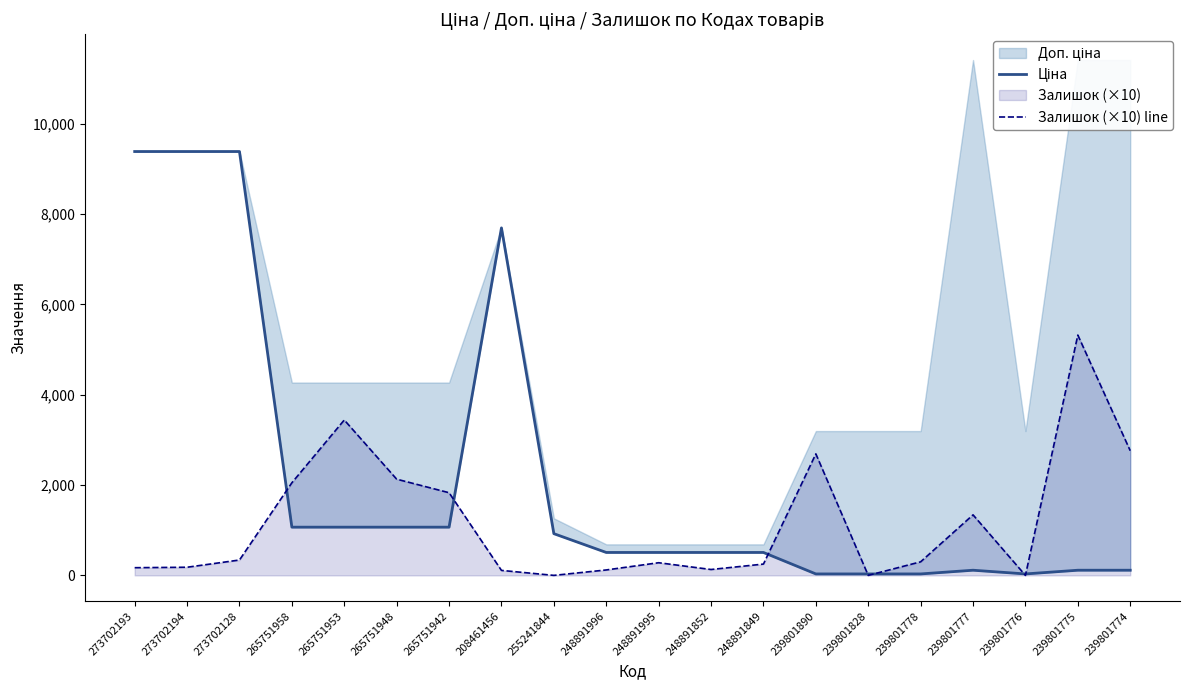

True or false: Залишок (×10) line has a value of 4323 at 239801890.

False